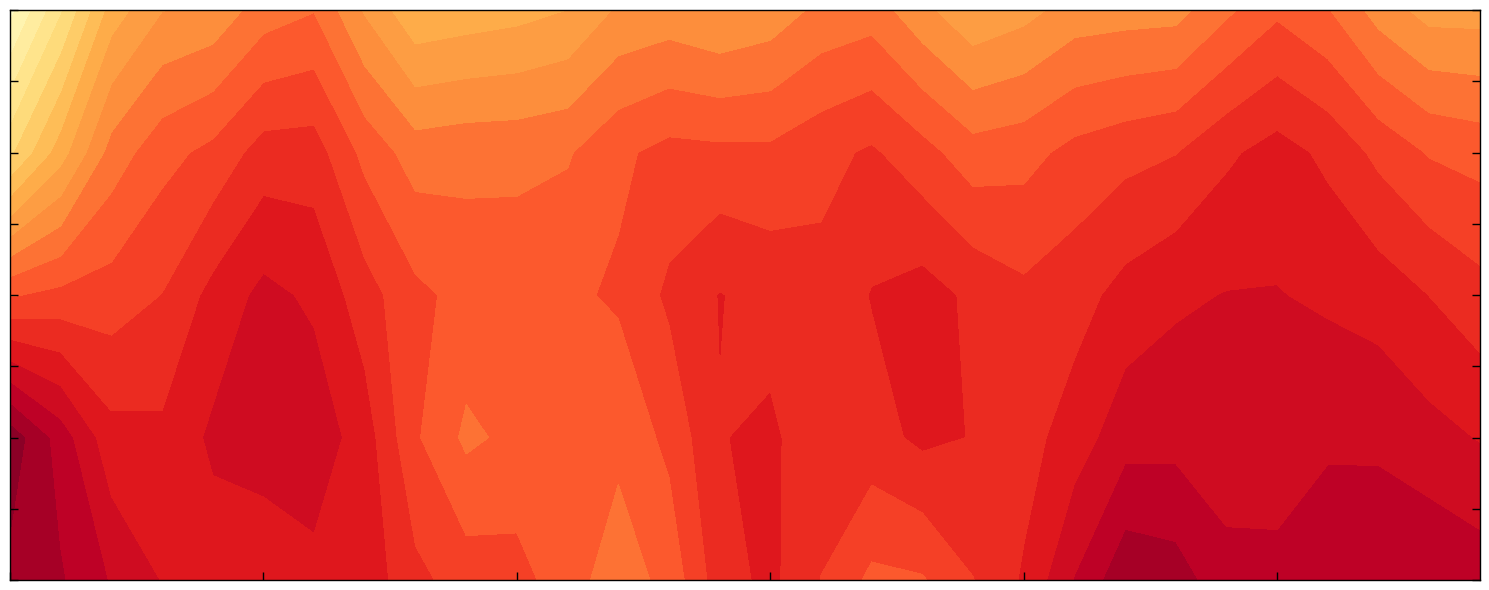

List the labels in order of 4 value, smallest first.

6, 25, 17, 3, 12, 22, 15, 27, 20, 9, 5, 29, 13, 24, 10, 18, 2, 7, 26, 21, 16, 1, 23, 14, 28, 19, 4, 11, 8, 0